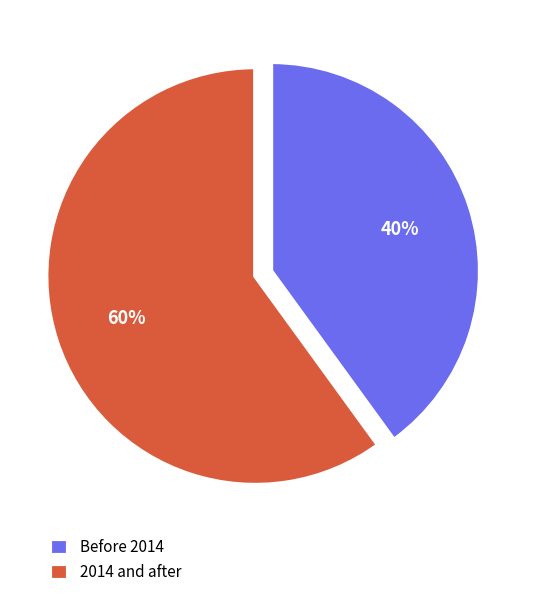

Is the sum of Before 2014 and 2014 and after greater than half?

Yes